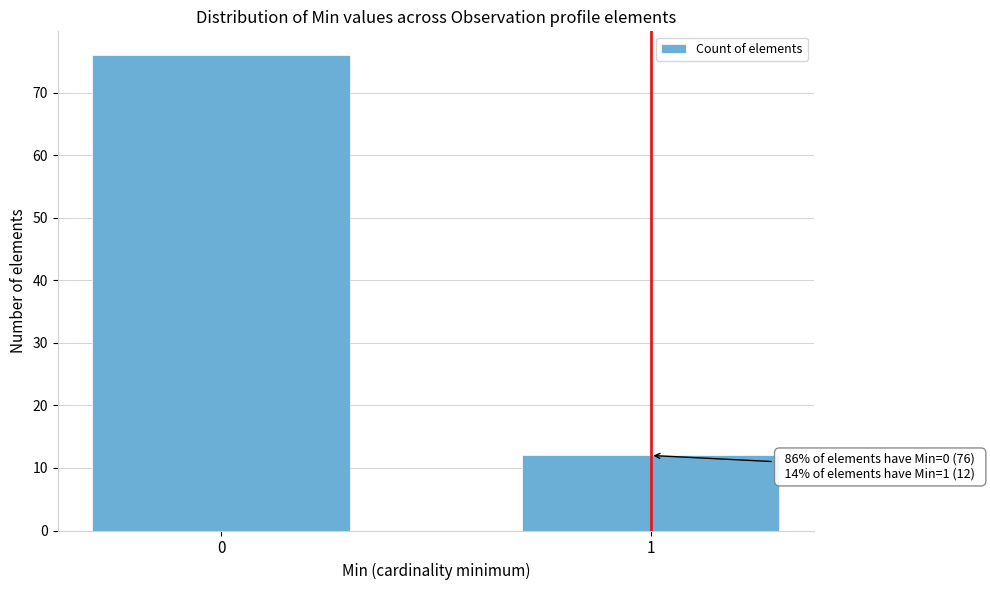

Reading left to right, list all the values displayed in this chart.

0=76	1=12